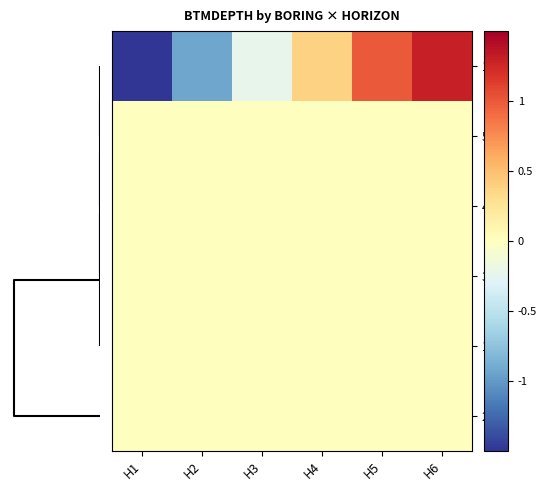

What is the minimum value shown in the chart?

-1.5